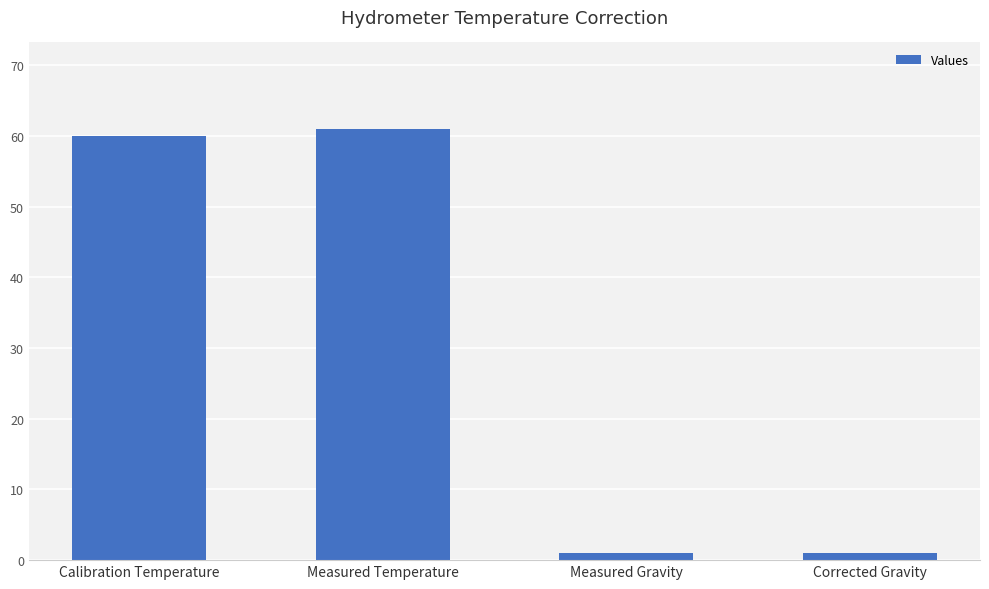

What is the difference between the second highest and second lowest values?

58.9